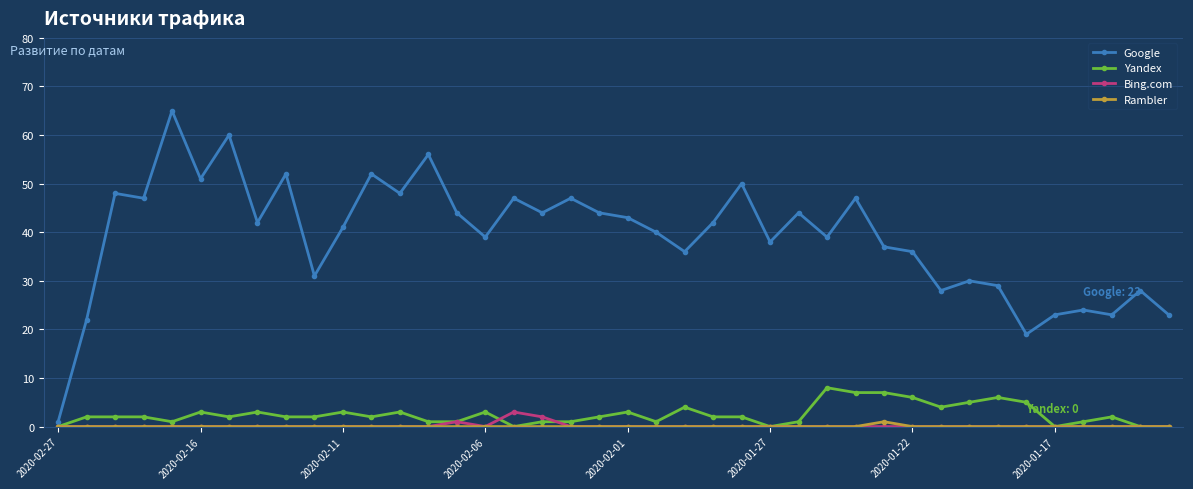

Which series has the widest spread of values?

Google